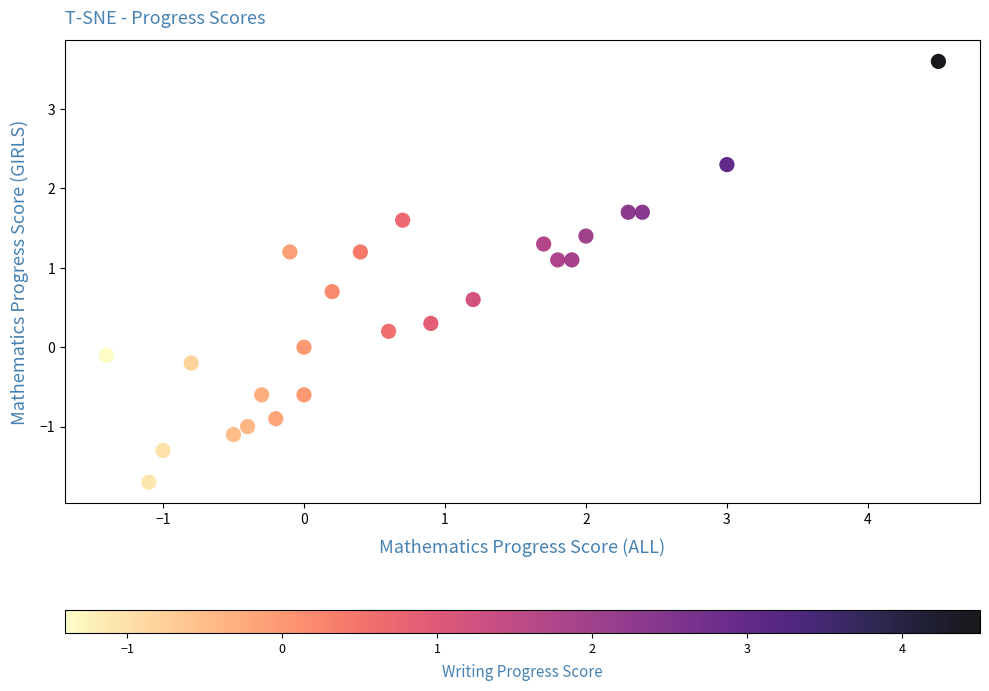

What is the range of X values (max minus min)?

5.9